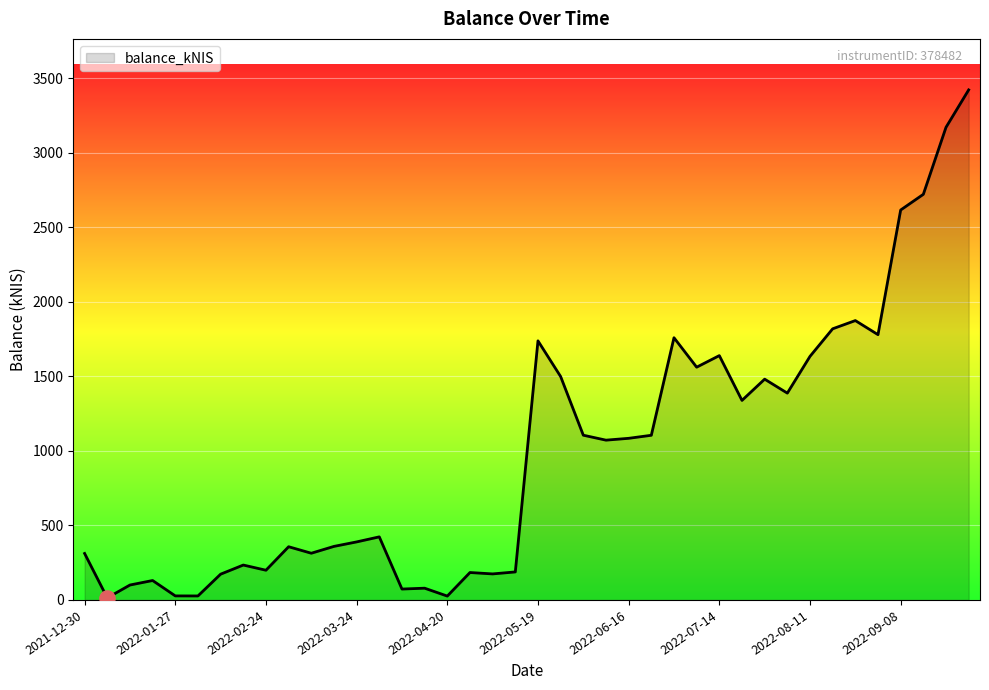

What is the difference between the maximum and minimum values?

3407.1